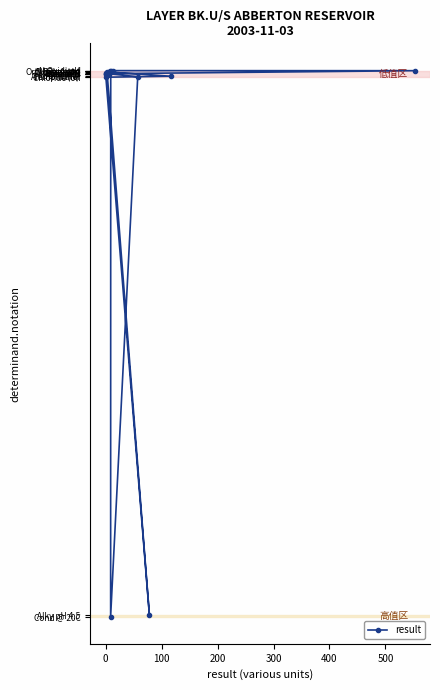

Does the chart display data point markers on the line(s)?

Yes